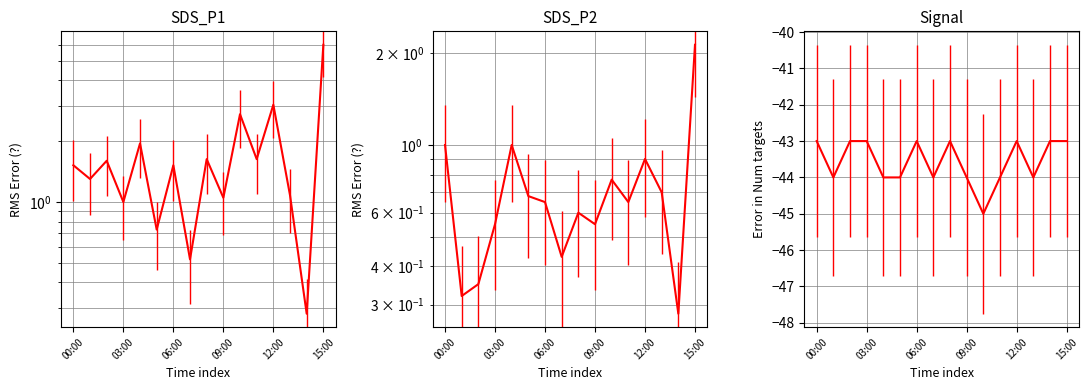

True or false: SDS_P1 has more than 1 points higher than both neighbors.

True